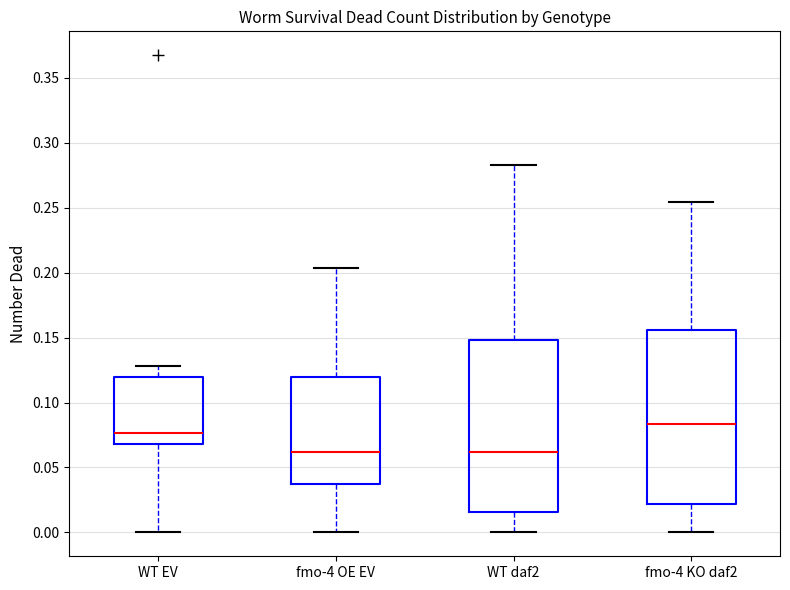

Where does the median line of the box for WT EV sit on the y-axis? The values are not printed on the chart, so give them approximately, as read against the axis.

0.075